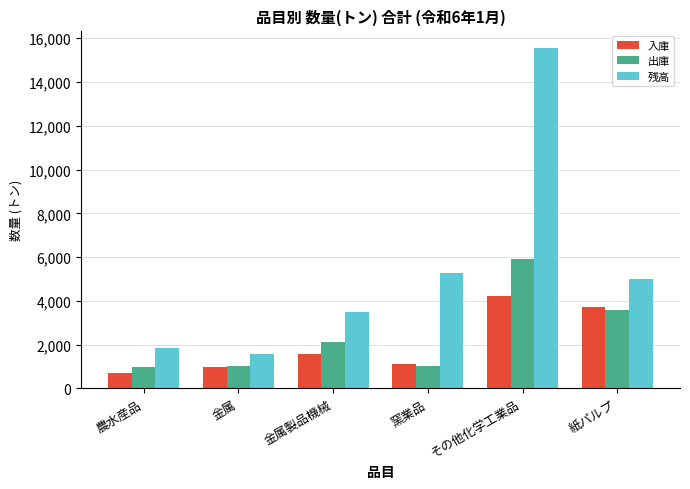

What is the label of the 1st bar from the left?

農水産品